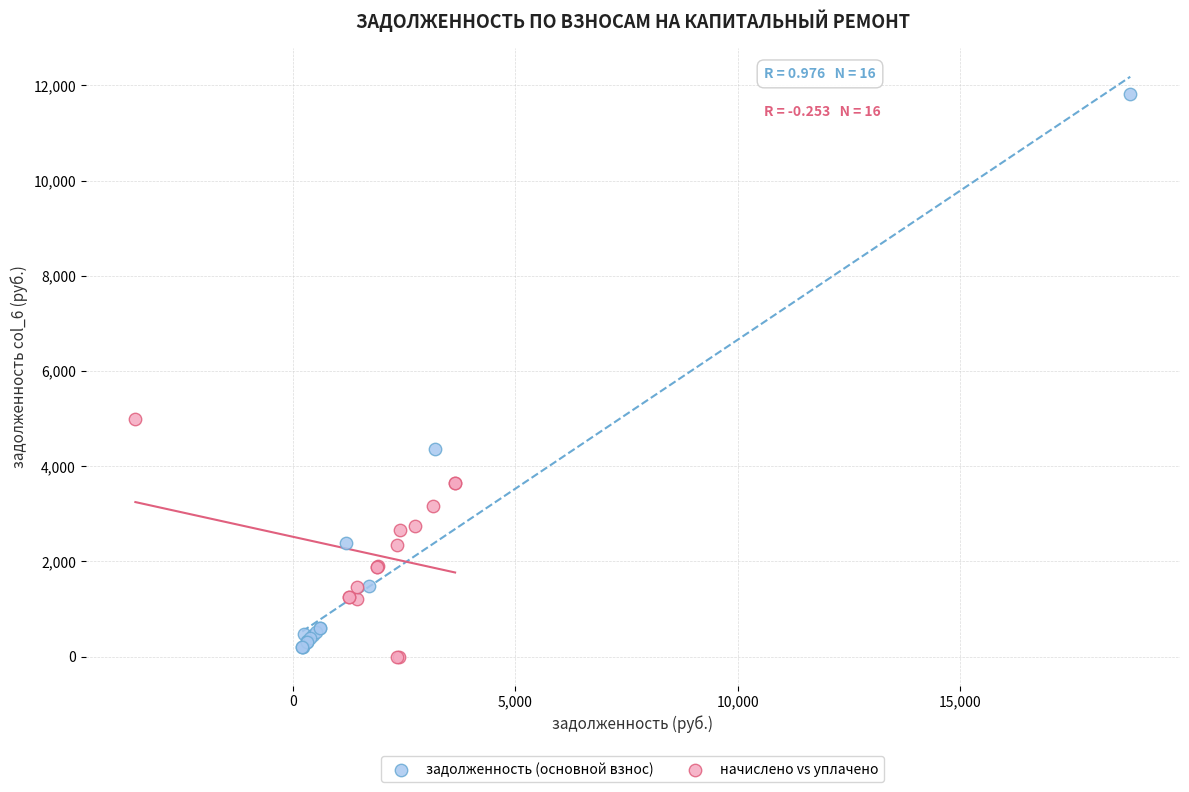

Which series reaches the maximum Y coordinate?

задолженность (основной взнос)